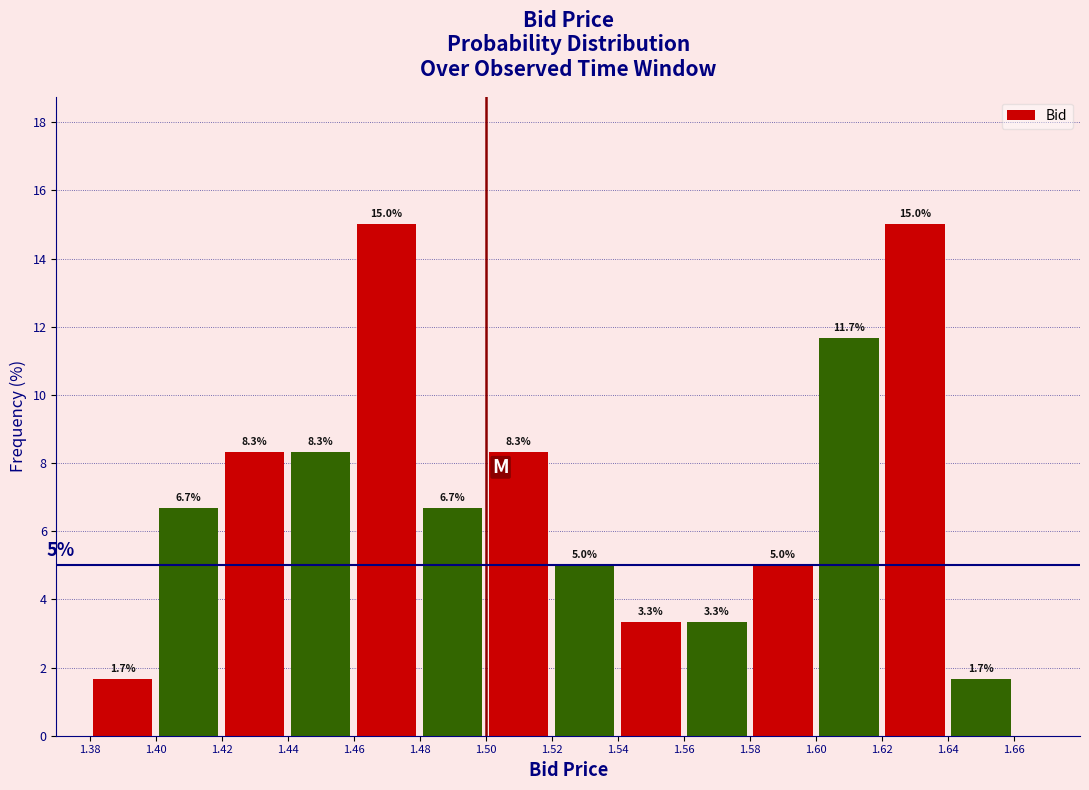

What is the height of the bar covering 1.56 to 1.58 on the x-axis?

3.3